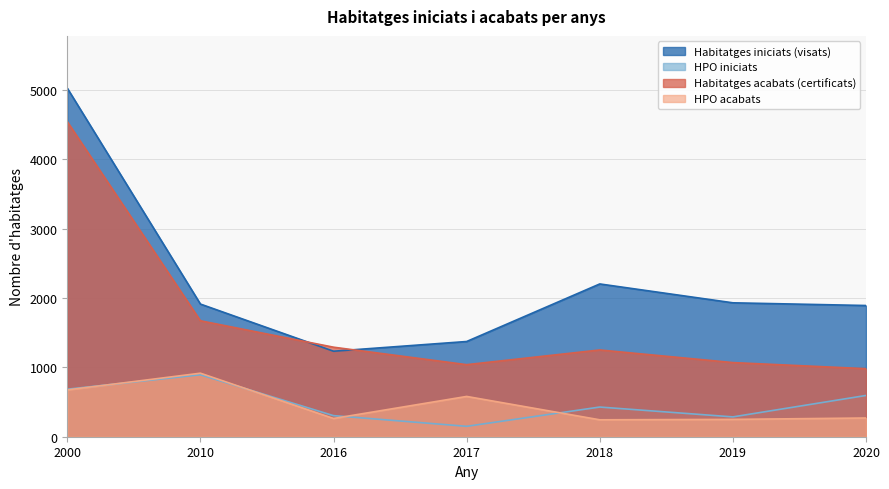

List the labels in order of HPO iniciats value, smallest first.

2017, 2019, 2016, 2018, 2020, 2000, 2010